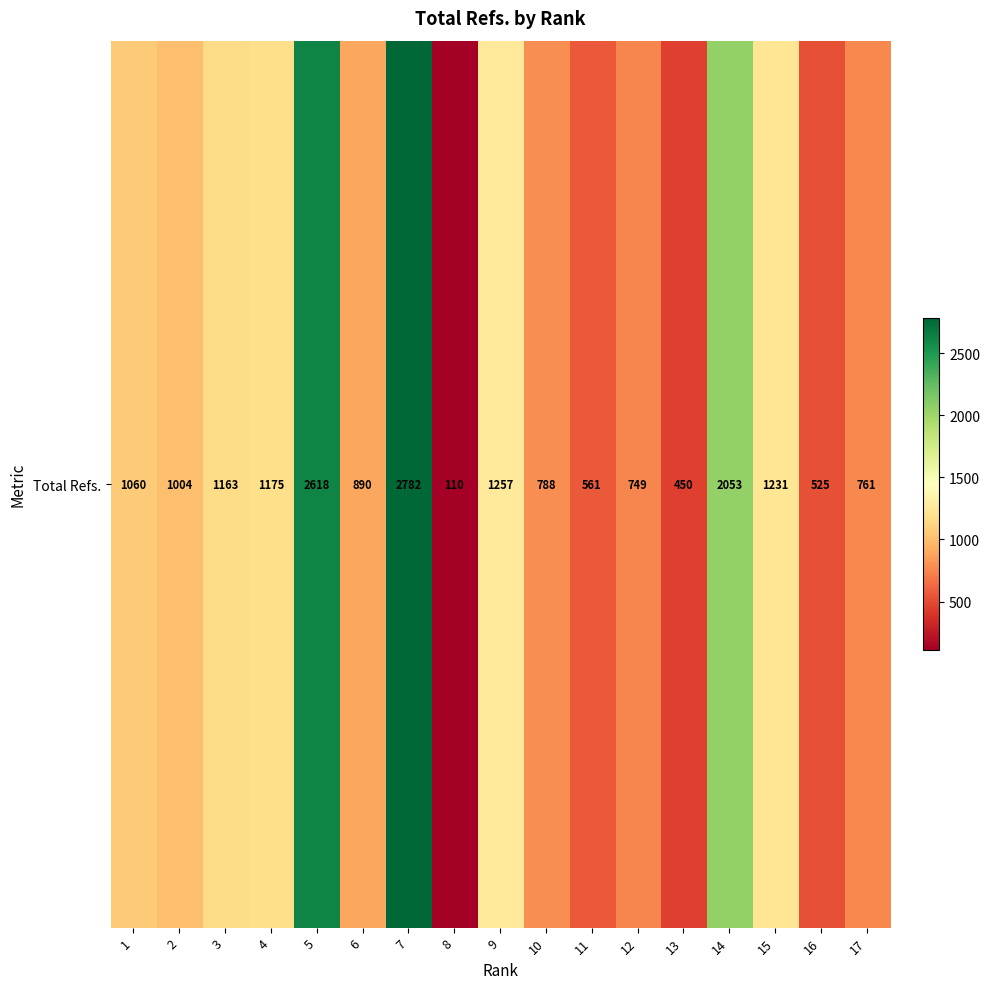

How many distinct data groups are displayed?

1